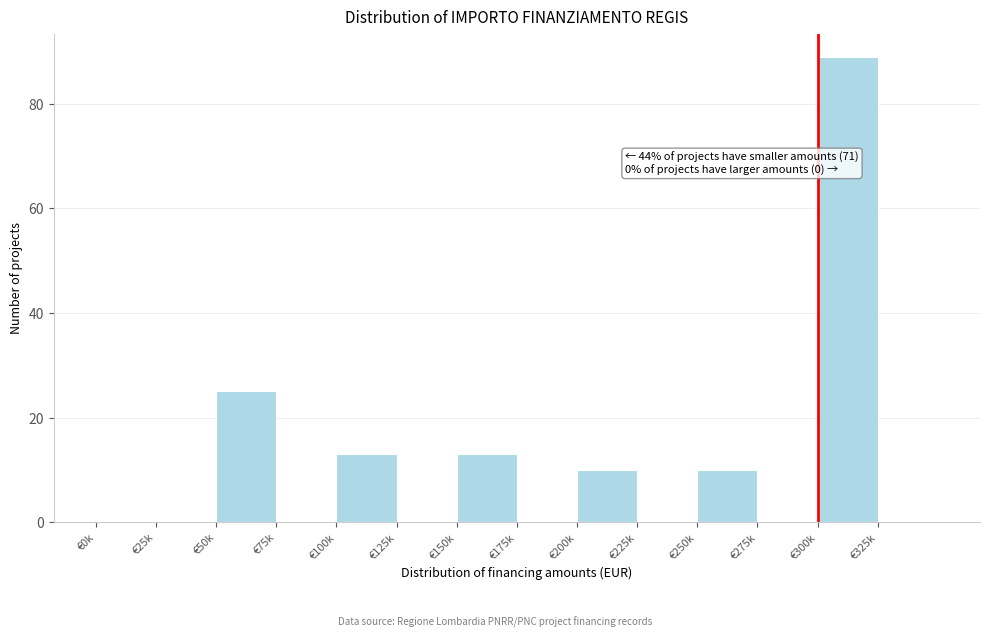

Reading left to right, transcribe all the data shown in this chart.

€0k=0	€25k=0	€50k=25	€75k=0	€100k=13	€125k=0	€150k=13	€175k=0	€200k=10	€225k=0	€250k=10	€275k=0	€300k=89	€325k=0